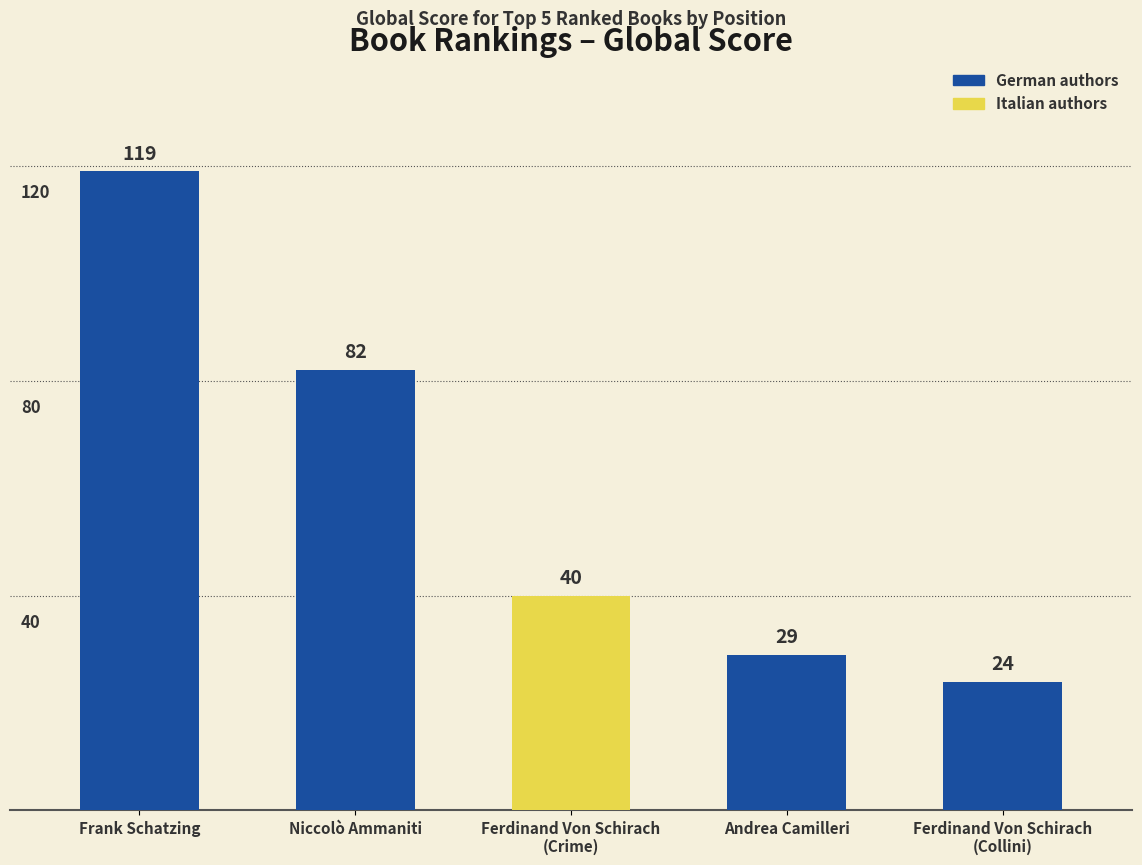

What is the minimum value shown in the chart?

24